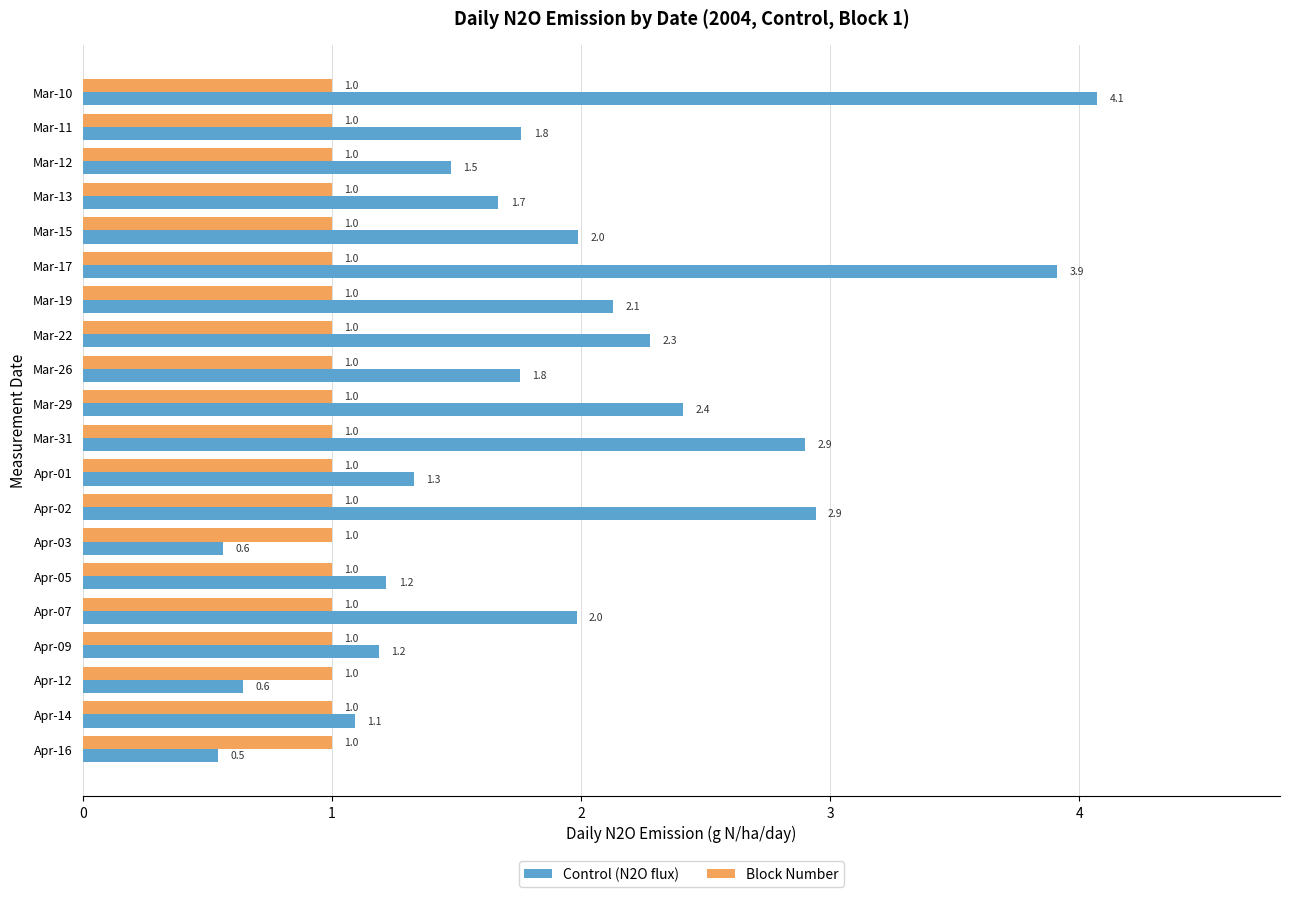

What is the total value across all series at Mar-11?

2.8